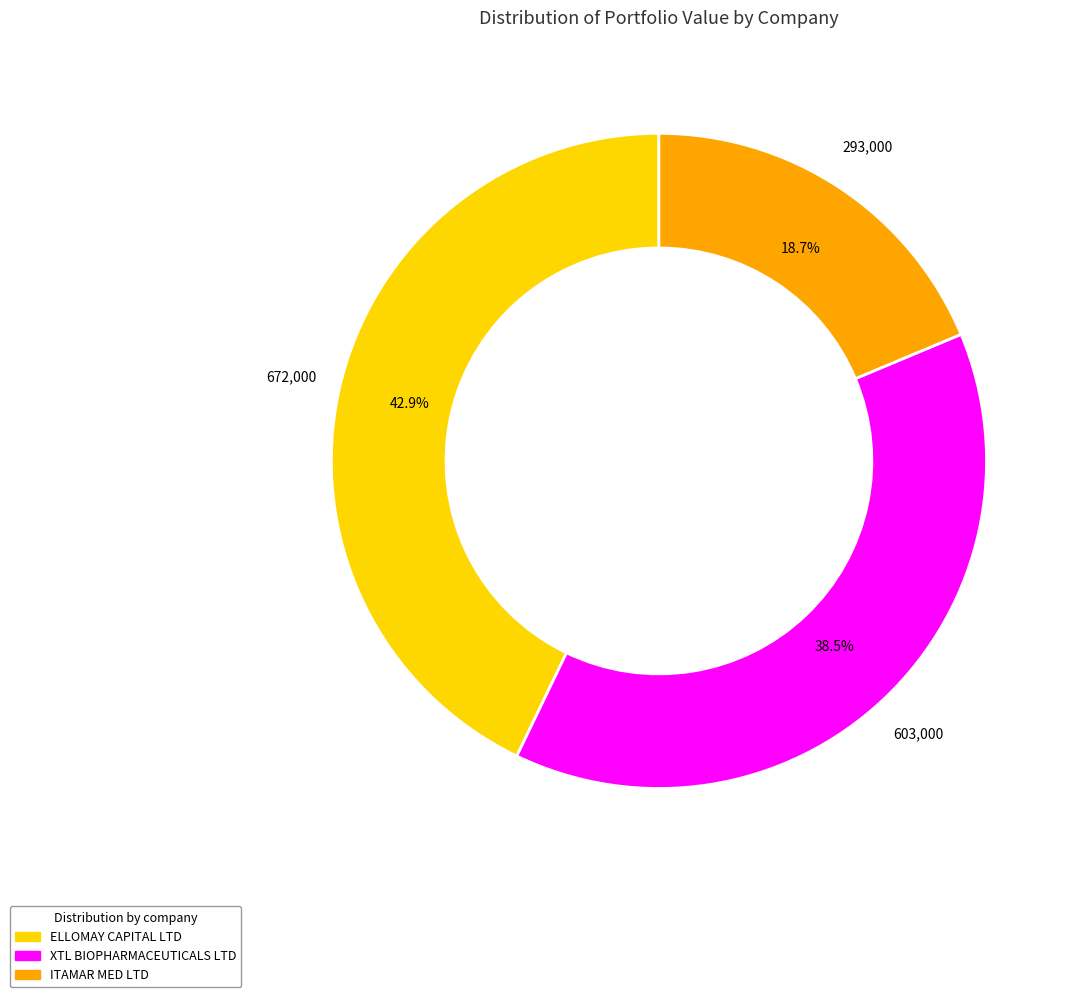

What is the smallest slice in the pie chart?

ITAMAR MED LTD